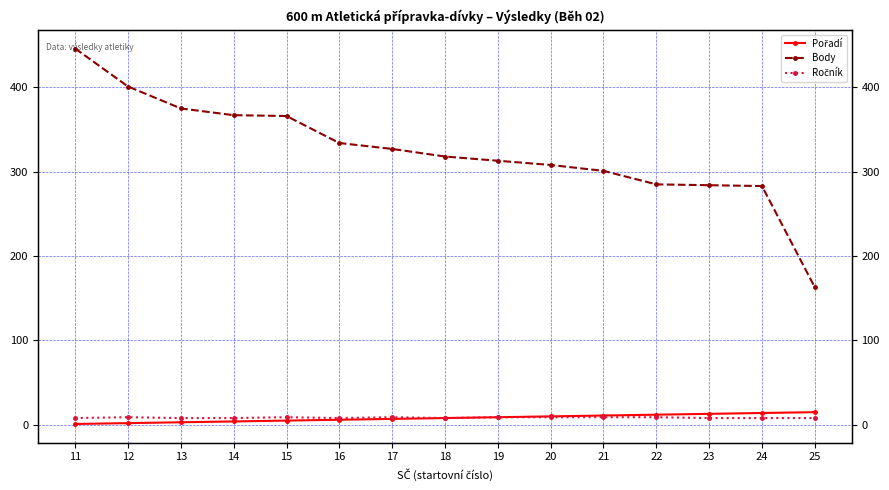

Between 15 and 13, which is larger?

15